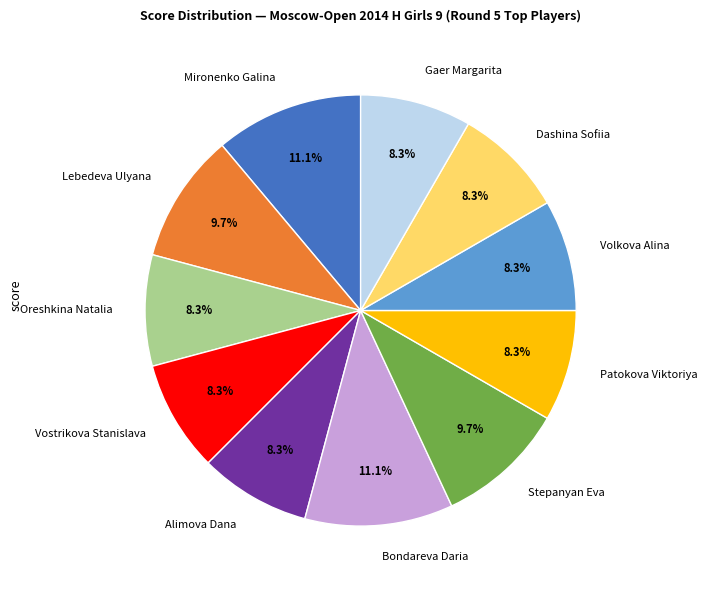

Approximately how many times larger is the value at Oreshkina Natalia compared to Vostrikova Stanislava?

1.0